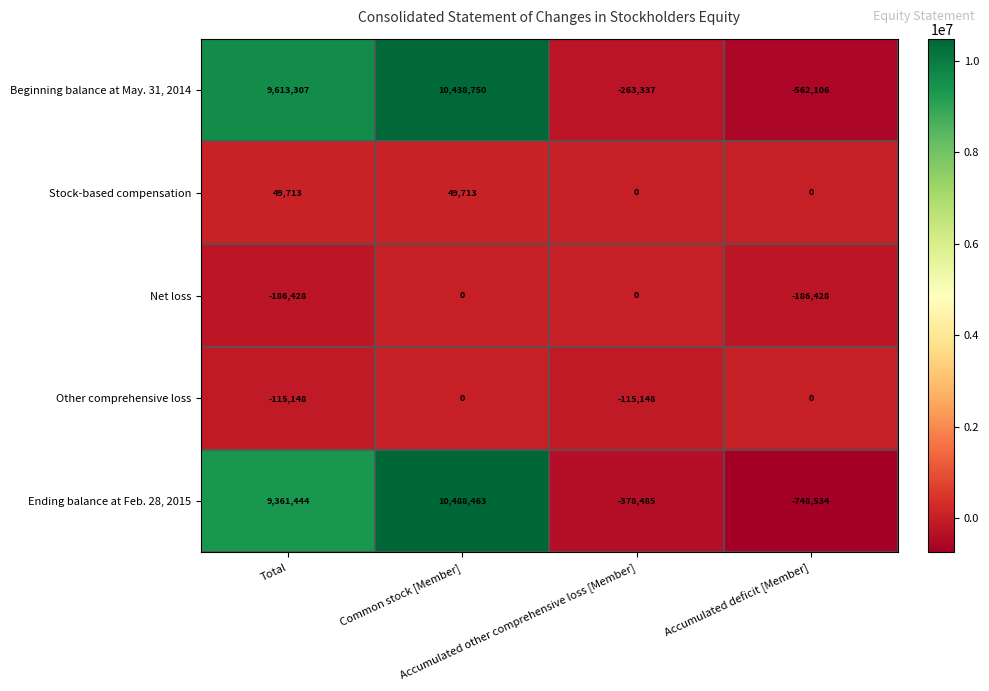

How many Other comprehensive loss values are between -115148 and 0?

4